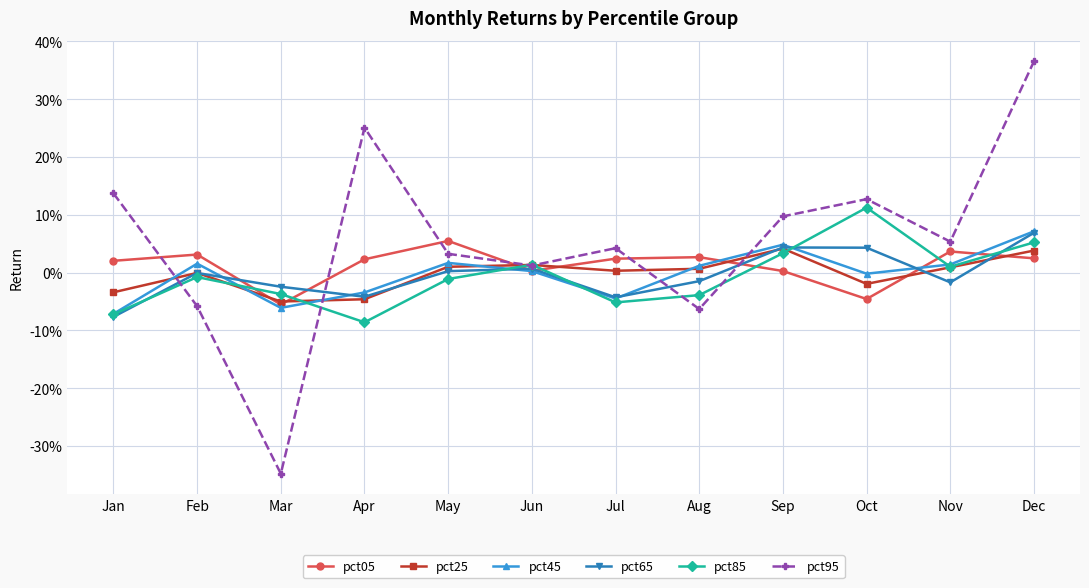

How many times do pct05 and pct95 cross each other?

6